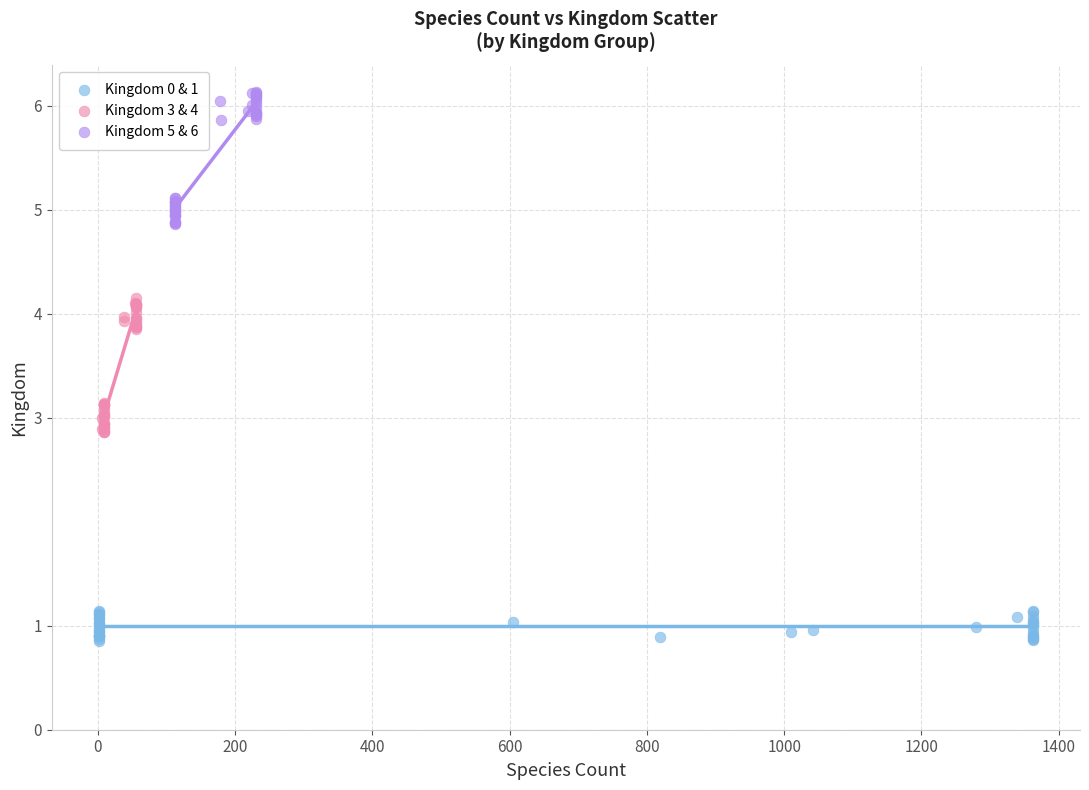

Which series reaches the maximum Y coordinate?

Kingdom 5 & 6